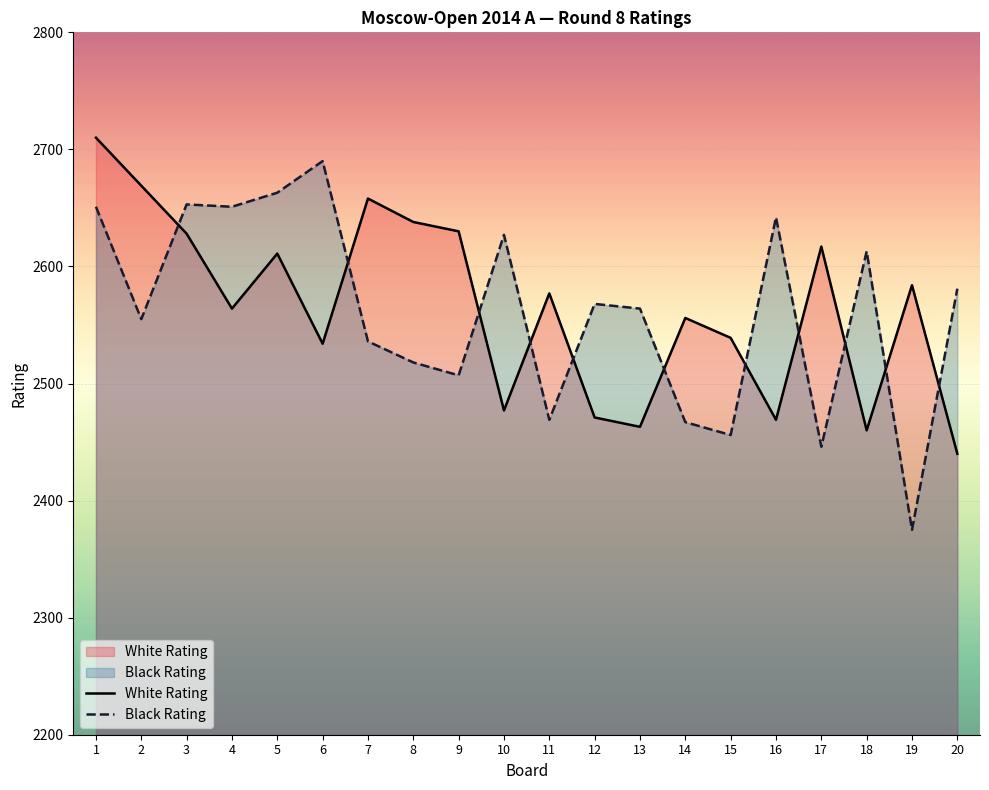

Reading left to right, extract all data points from this chart.

White Rating: 1=2710	2=2669	3=2628	4=2564	5=2611	6=2534	7=2658	8=2638	9=2630	10=2477	11=2577	12=2471	13=2463	14=2556	15=2539	16=2469	17=2617	18=2460	19=2584	20=2440
Black Rating: 1=2651	2=2555	3=2653	4=2651	5=2663	6=2690	7=2536	8=2518	9=2507	10=2627	11=2469	12=2568	13=2564	14=2467	15=2456	16=2642	17=2446	18=2613	19=2375	20=2581